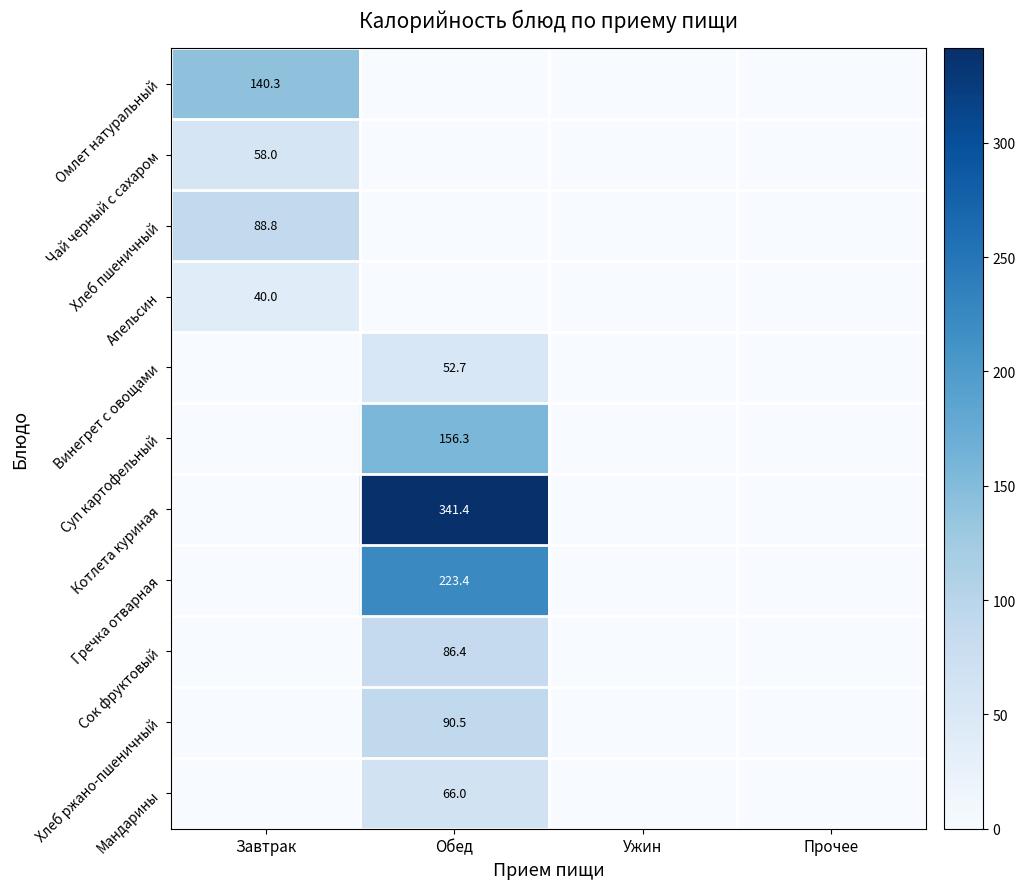

Is it true that Чай черный с сахаром equals 28.2 at Завтрак?

False